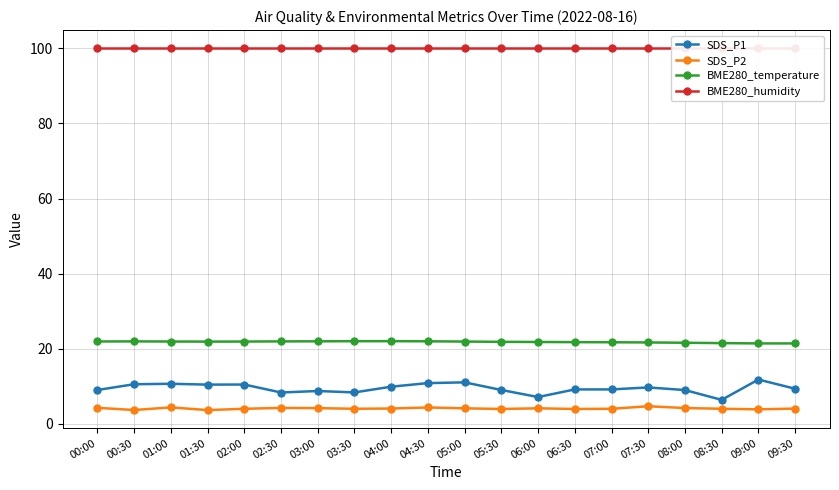

What is the label of the 11th point from the right?

04:30